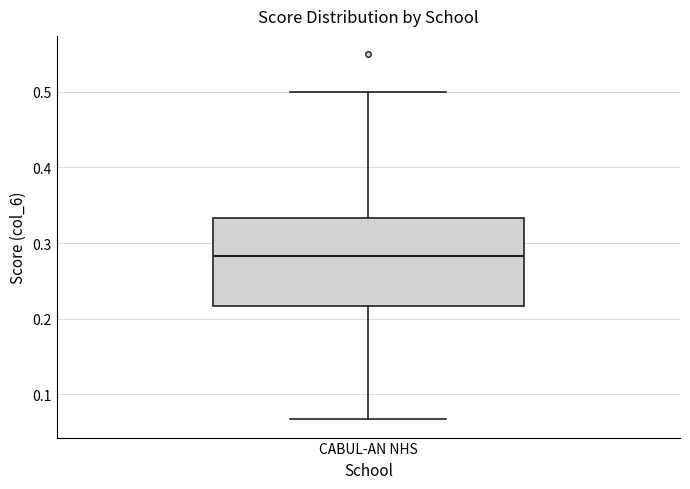

Where does the median line of the box for CABUL-AN NHS sit on the y-axis? The values are not printed on the chart, so give them approximately, as read against the axis.

0.28